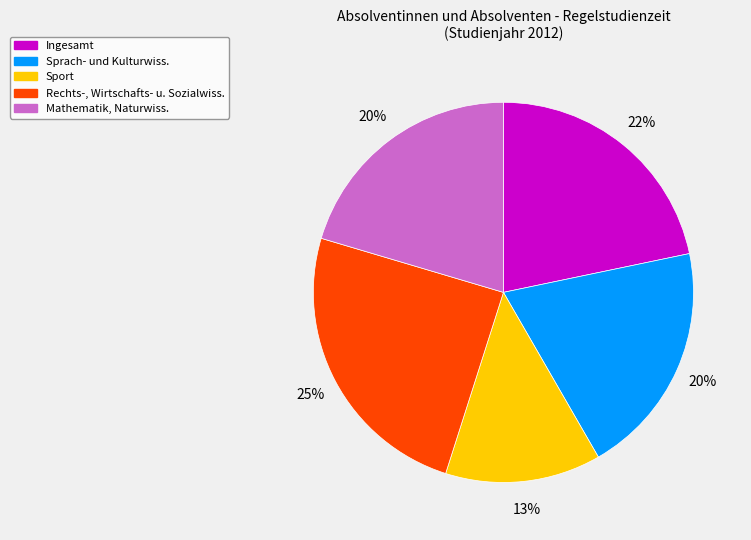

What is the smallest slice in the pie chart?

Sport